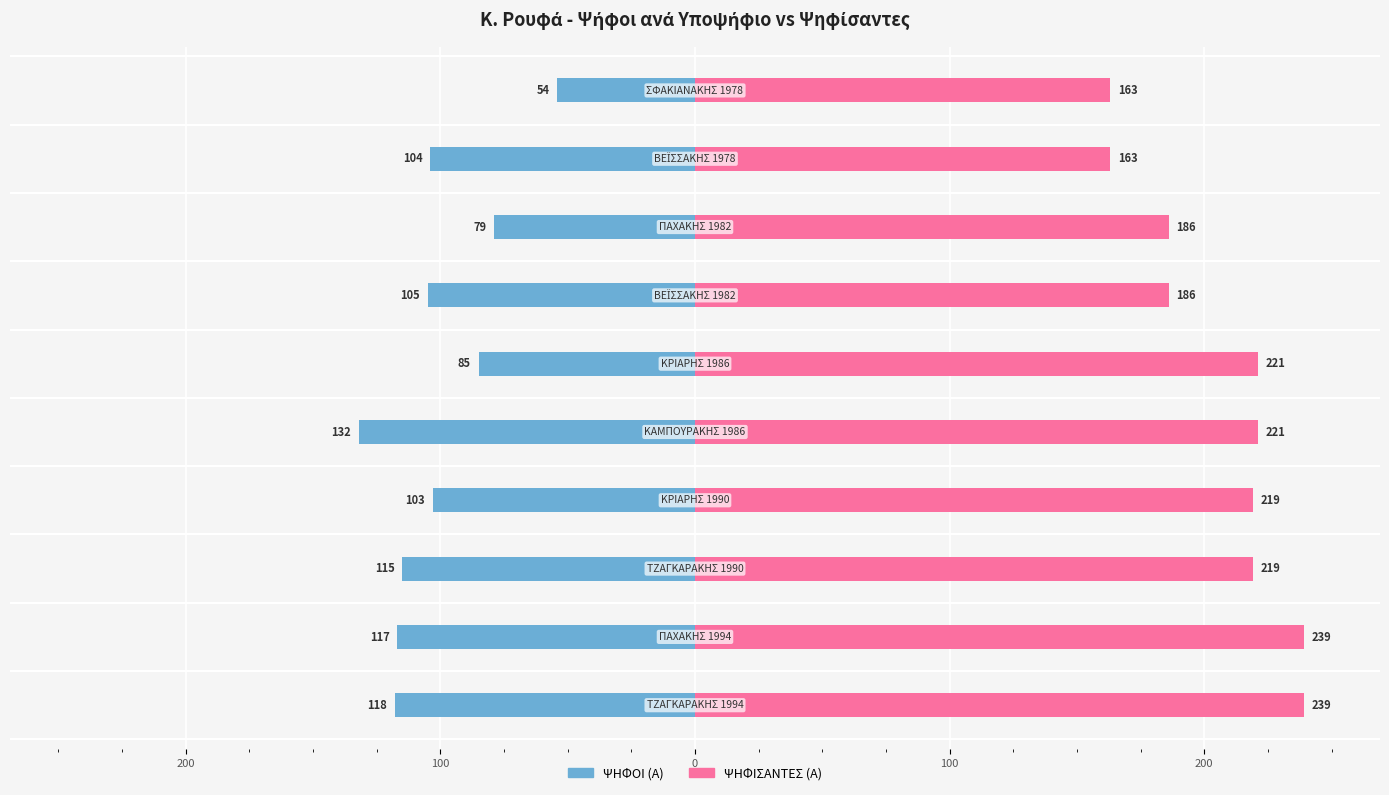

What is the maximum value for ΨΗΦΙΣΑΝΤΕΣ (Α)?

239